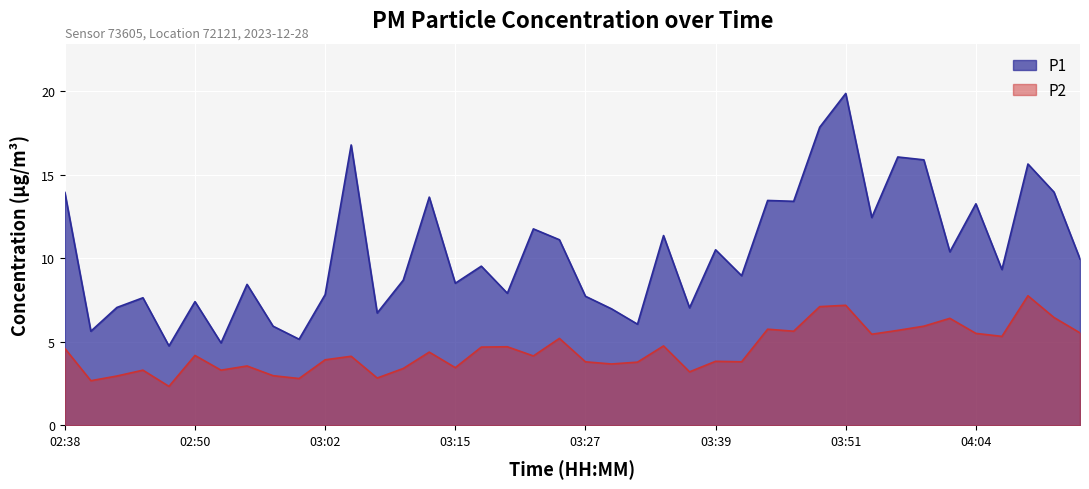

List the series in order of their overall mean, highest first.

P1, P2